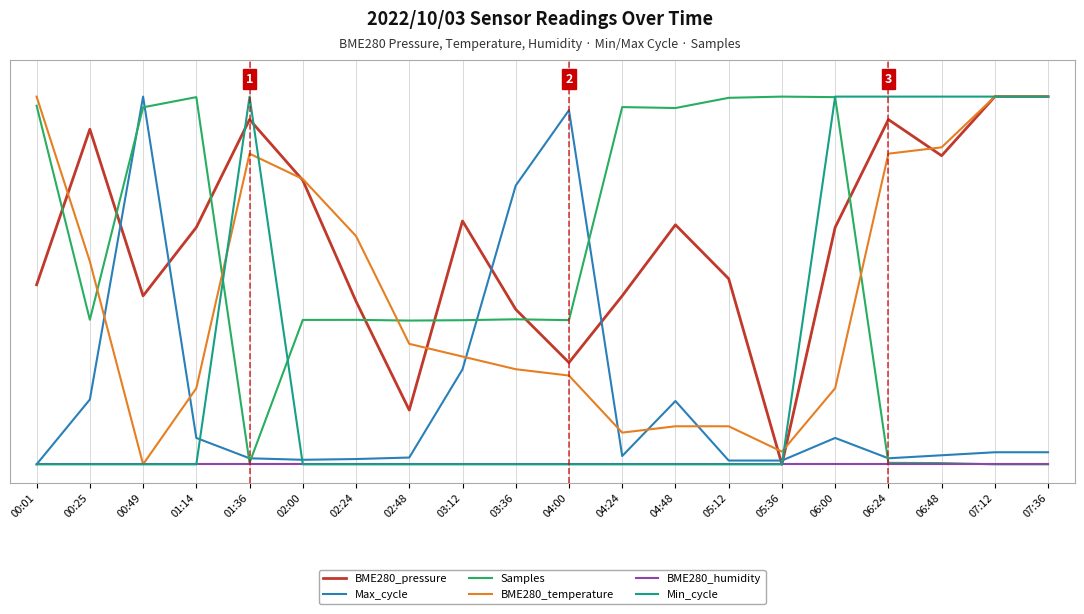

Reading left to right, extract all data points from this chart.

BME280_pressure: 00:01=0.5	00:25=0.9	00:49=0.5	01:14=0.6	01:36=0.9	02:00=0.8	02:24=0.4	02:48=0.1	03:12=0.7	03:36=0.4	04:00=0.3	04:24=0.5	04:48=0.7	05:12=0.5	05:36=0.0	06:00=0.6	06:24=0.9	06:48=0.8	07:12=1.0	07:36=1.0
Max_cycle: 00:01=0.0	00:25=0.2	00:49=1.0	01:14=0.1	01:36=0.0	02:00=0.0	02:24=0.0	02:48=0.0	03:12=0.3	03:36=0.8	04:00=1.0	04:24=0.0	04:48=0.2	05:12=0.0	05:36=0.0	06:00=0.1	06:24=0.0	06:48=0.0	07:12=0.0	07:36=0.0
Samples: 00:01=1.0	00:25=0.4	00:49=1.0	01:14=1.0	01:36=0.0	02:00=0.4	02:24=0.4	02:48=0.4	03:12=0.4	03:36=0.4	04:00=0.4	04:24=1.0	04:48=1.0	05:12=1.0	05:36=1.0	06:00=1.0	06:24=0.0	06:48=0.0	07:12=0.0	07:36=0.0
BME280_temperature: 00:01=1.0	00:25=0.6	00:49=0.0	01:14=0.2	01:36=0.8	02:00=0.8	02:24=0.6	02:48=0.3	03:12=0.3	03:36=0.3	04:00=0.2	04:24=0.1	04:48=0.1	05:12=0.1	05:36=0.0	06:00=0.2	06:24=0.8	06:48=0.9	07:12=1.0	07:36=1.0
BME280_humidity: 00:01=0.0	00:25=0.0	00:49=0.0	01:14=0.0	01:36=0.0	02:00=0.0	02:24=0.0	02:48=0.0	03:12=0.0	03:36=0.0	04:00=0.0	04:24=0.0	04:48=0.0	05:12=0.0	05:36=0.0	06:00=0.0	06:24=0.0	06:48=0.0	07:12=0.0	07:36=0.0
Min_cycle: 00:01=0.0	00:25=0.0	00:49=0.0	01:14=0.0	01:36=1.0	02:00=0.0	02:24=0.0	02:48=0.0	03:12=0.0	03:36=0.0	04:00=0.0	04:24=0.0	04:48=0.0	05:12=0.0	05:36=0.0	06:00=1.0	06:24=1.0	06:48=1.0	07:12=1.0	07:36=1.0